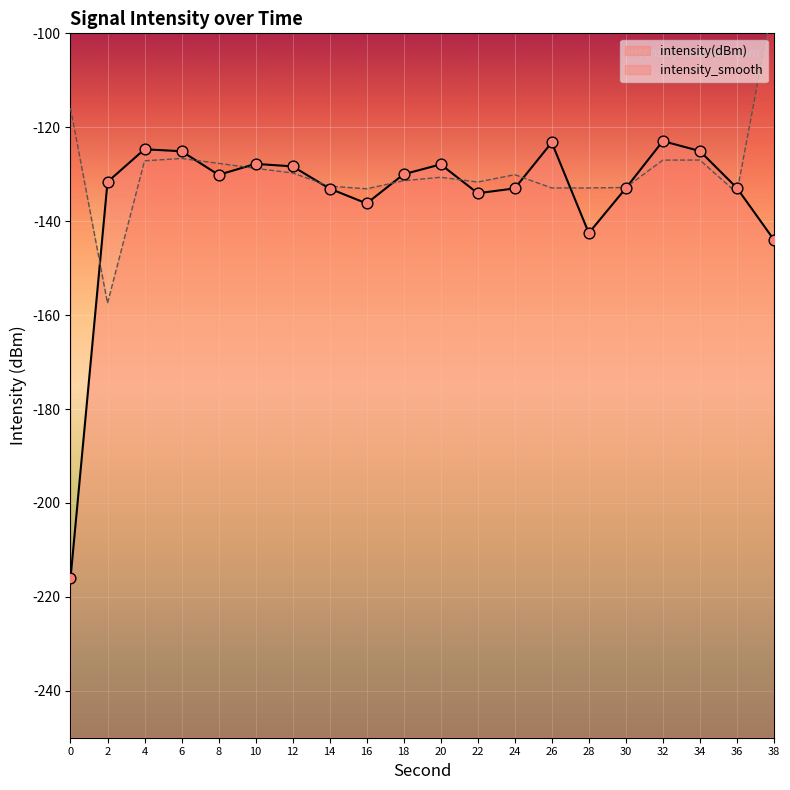

What is the change in value from 34 to 36?

-7.9